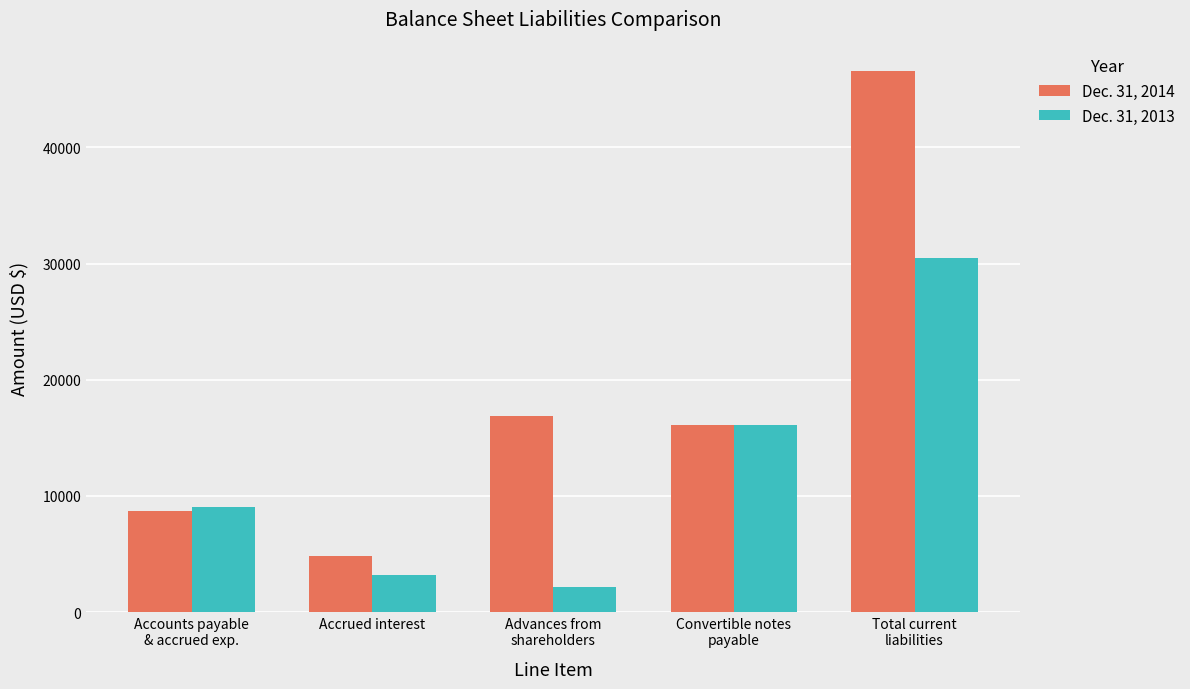

Reading right to left, list all the values displayed in this chart.

Dec. 31, 2014: 46544	16122	16905	4809	8708
Dec. 31, 2013: 30496	16122	2144	3195	9035